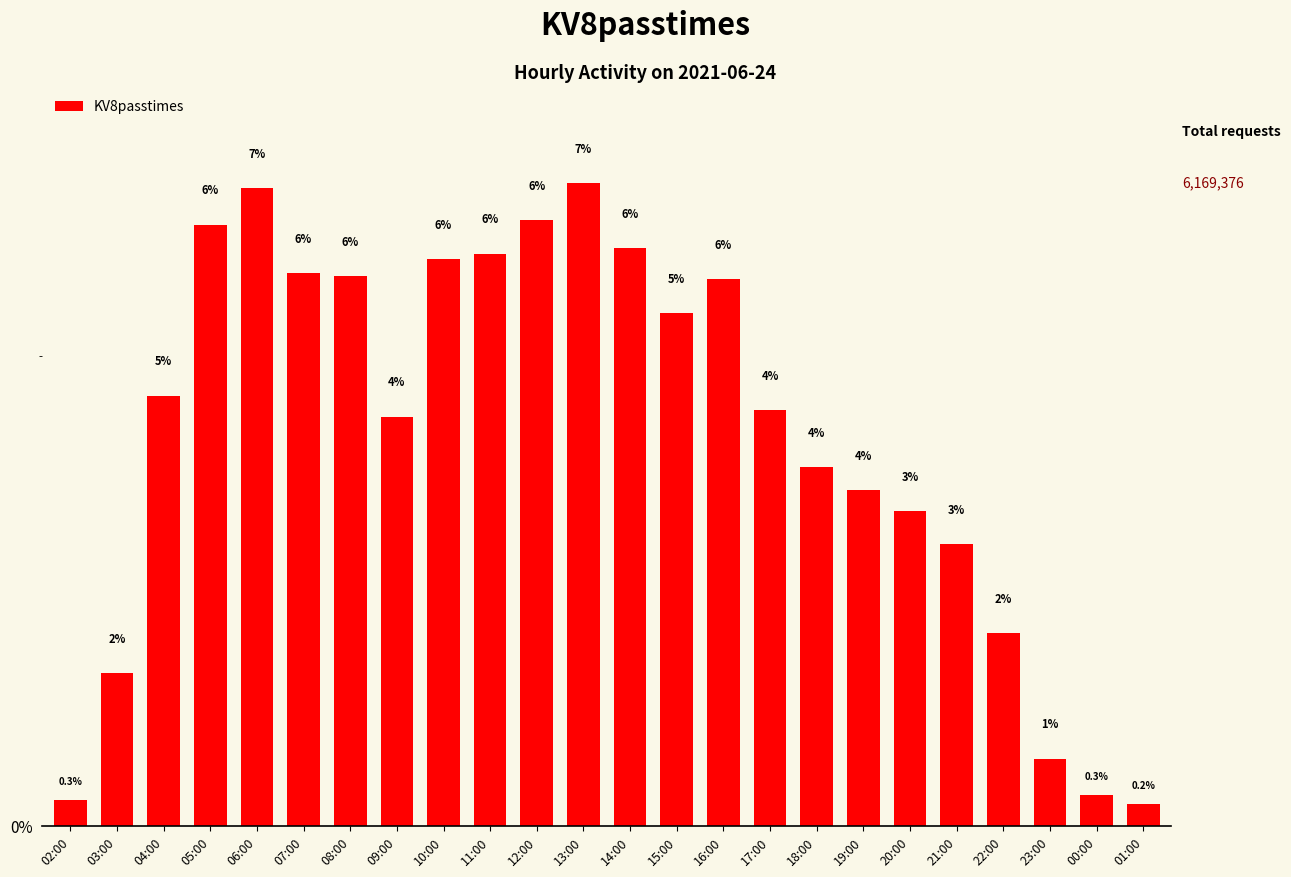

What is the change in value from 13:00 to 18:00?

-3.0